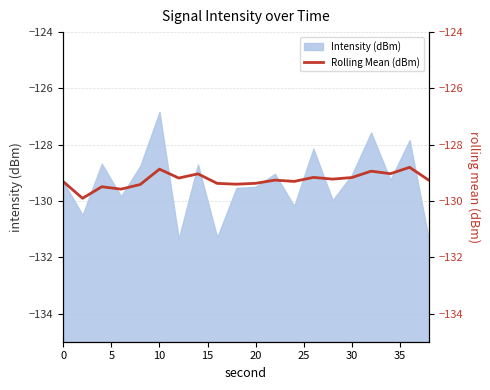

What is the highest value of the Intensity (dBm) series?

-126.8